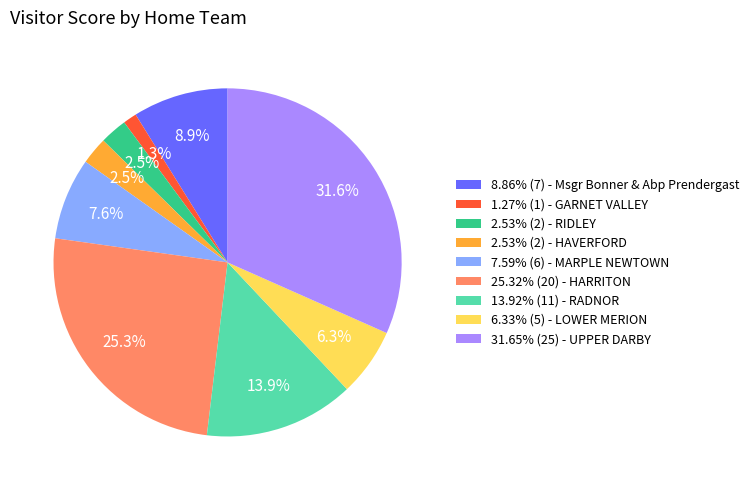

Approximately how many times larger is the value at 31.65% (25) - UPPER DARBY compared to 8.86% (7) - Msgr Bonner & Abp Prendergast?

3.6